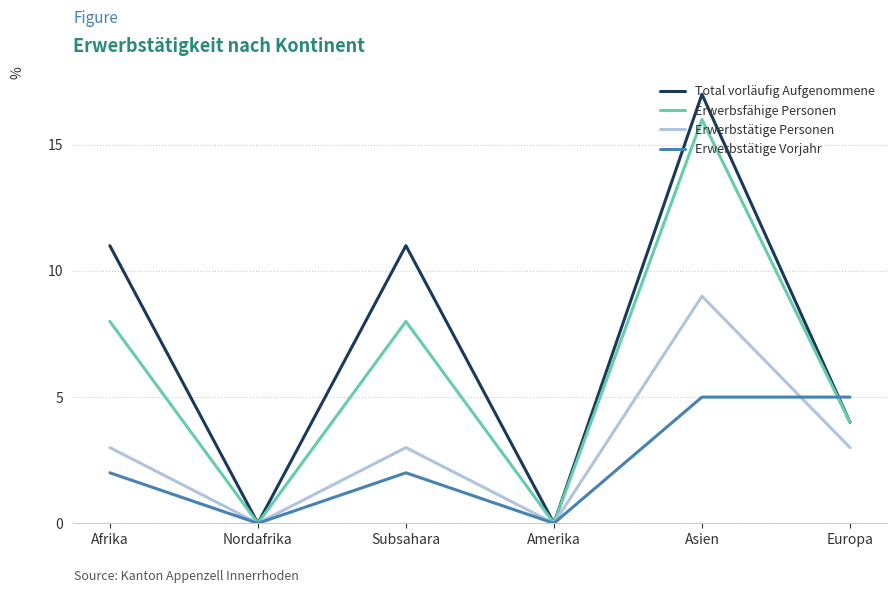

What value does the Erwerbstätige Personen series have at Subsahara?

3